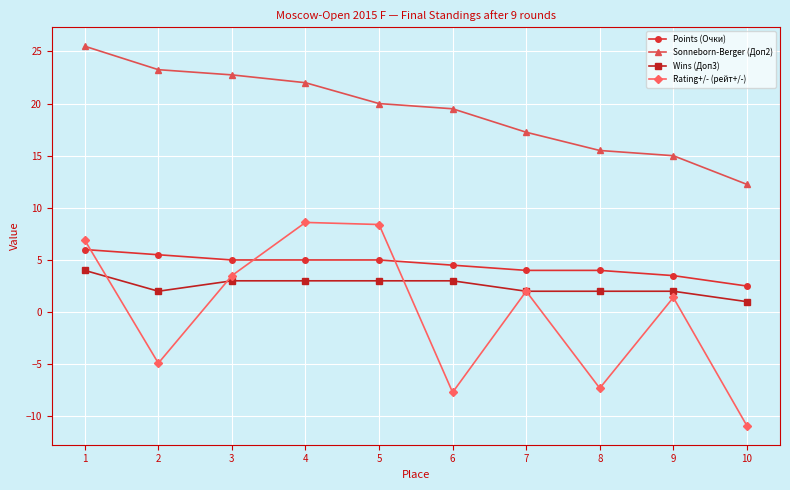

List the series in order of their peak value, highest first.

Sonneborn-Berger (Доп2), Rating+/- (рейт+/-), Points (Очки), Wins (Доп3)